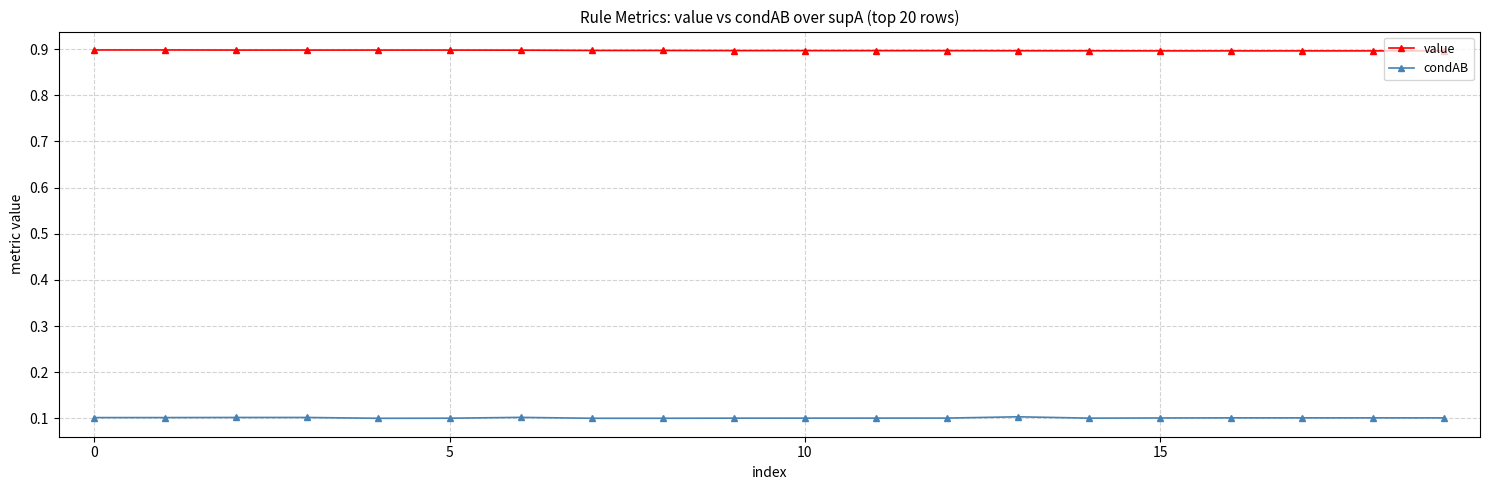

List the series in order of their overall mean, highest first.

value, condAB